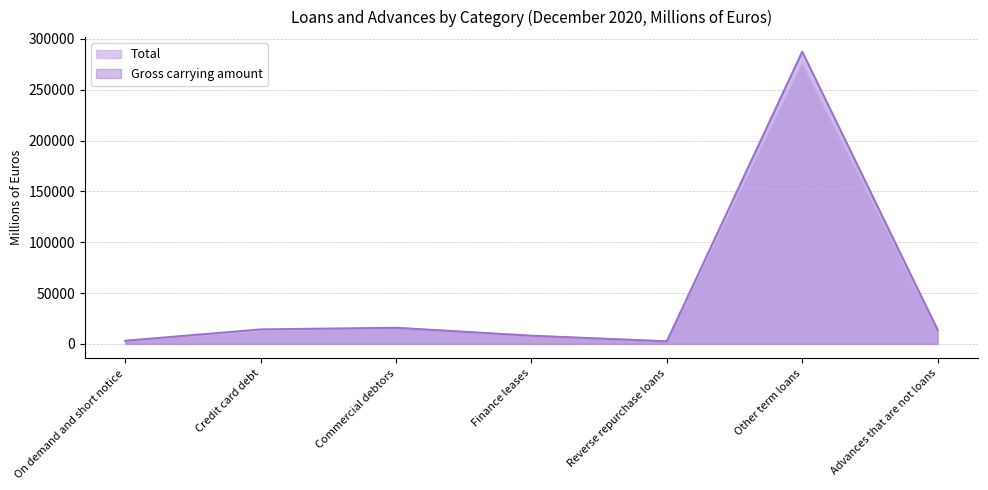

How many values in the Gross carrying amount series are below 13833?

3